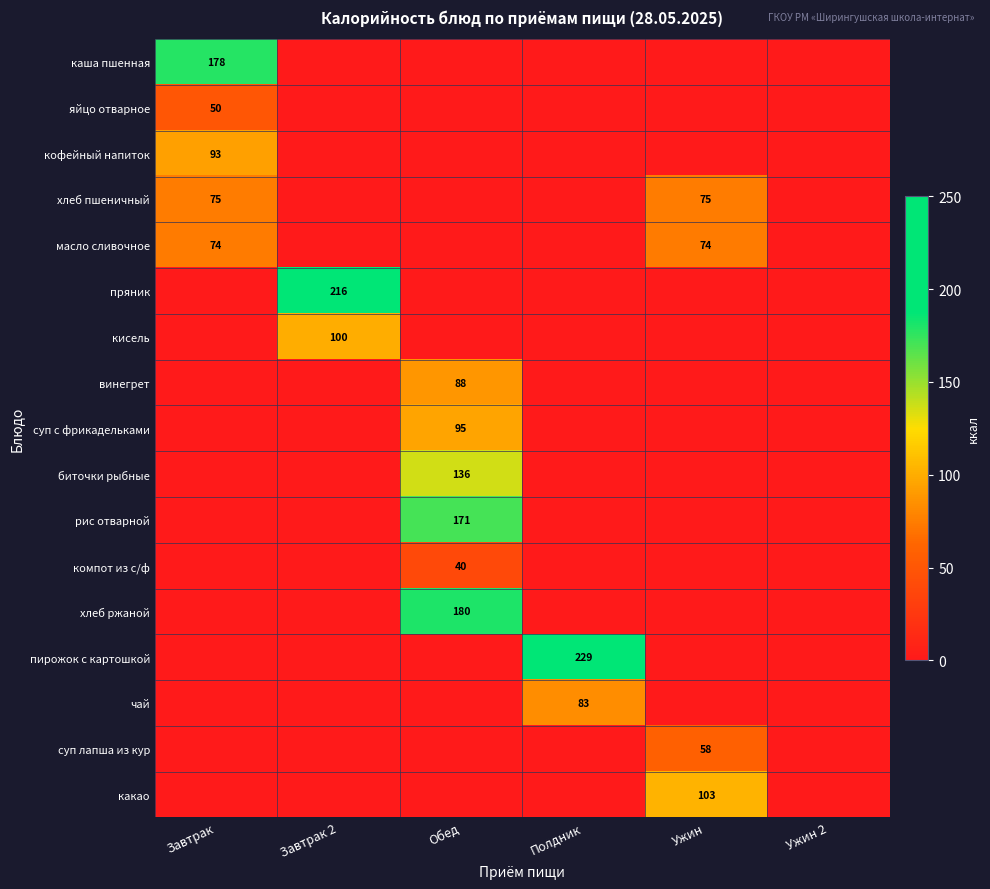

Is the value of винегрет at Завтрак 2 greater than the value of кофейный напиток at Ужин?

No